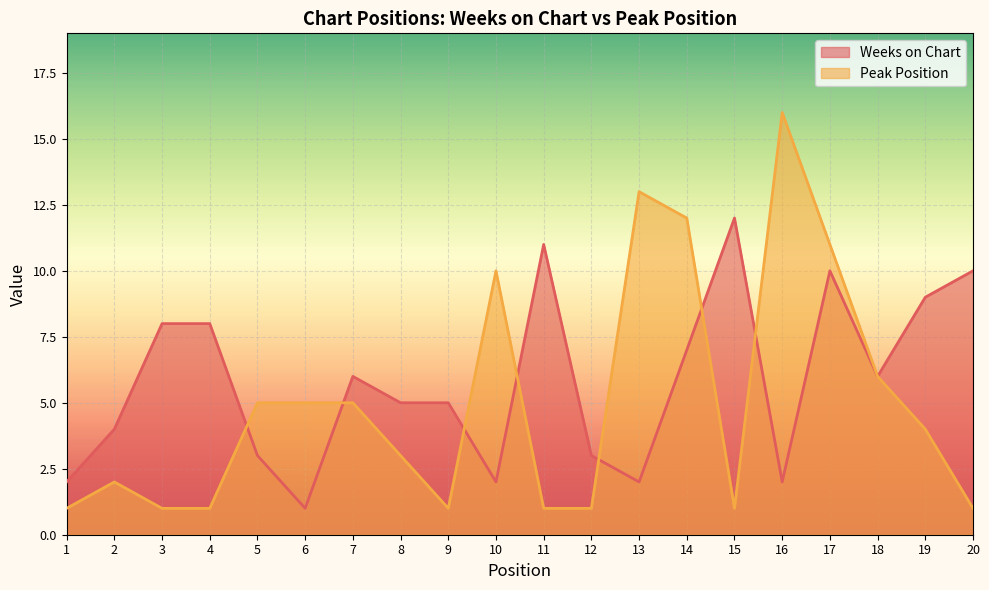

Reading right to left, what are all the values shown in this chart?

Weeks on Chart: 10	9	6	10	2	12	7	2	3	11	2	5	5	6	1	3	8	8	4	2
Peak Position: 1	4	6	11	16	1	12	13	1	1	10	1	3	5	5	5	1	1	2	1